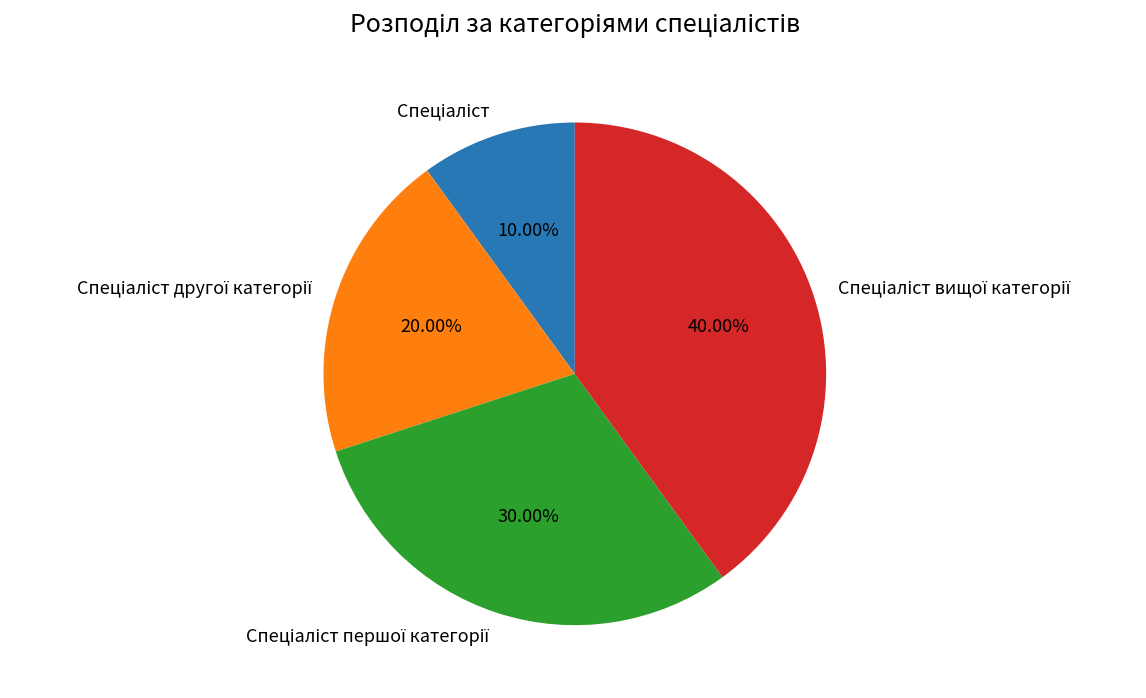

Count the number of slices in the pie.

4